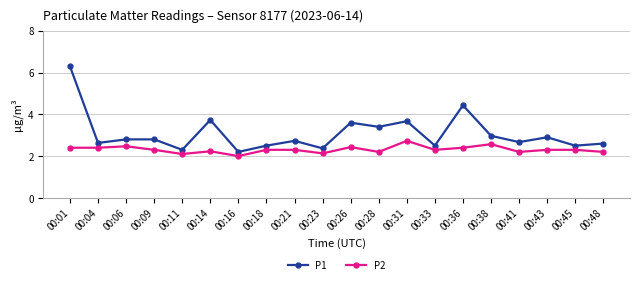

True or false: P1 has more than 2 points higher than both neighbors.

True